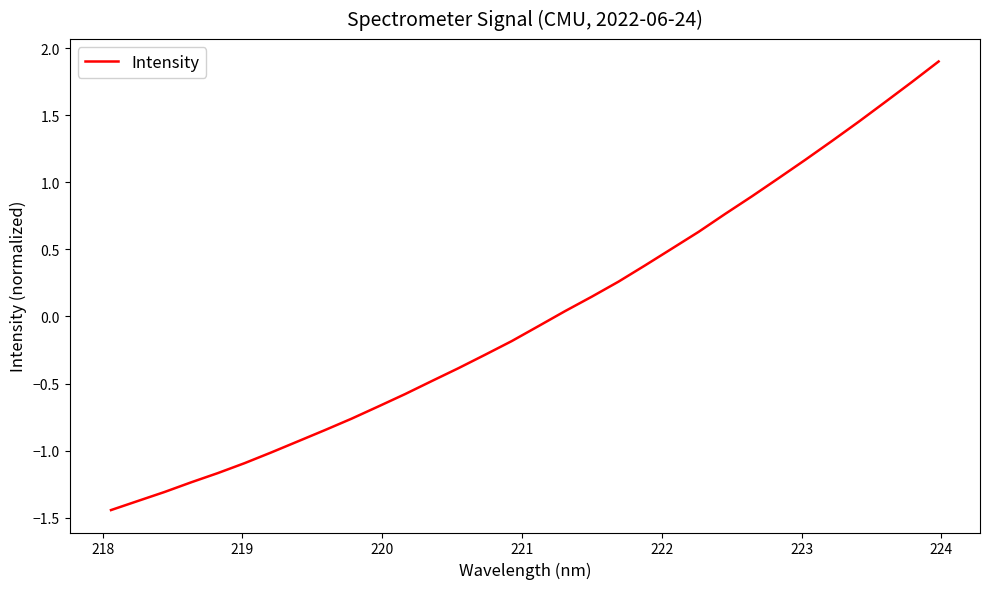

What is the difference between the maximum and minimum values?

3.3